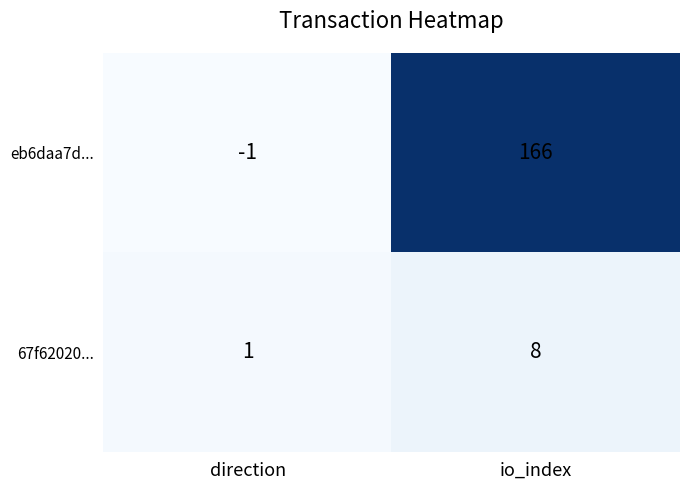

What is the sum of the eb6daa7d... values at direction and io_index?

165